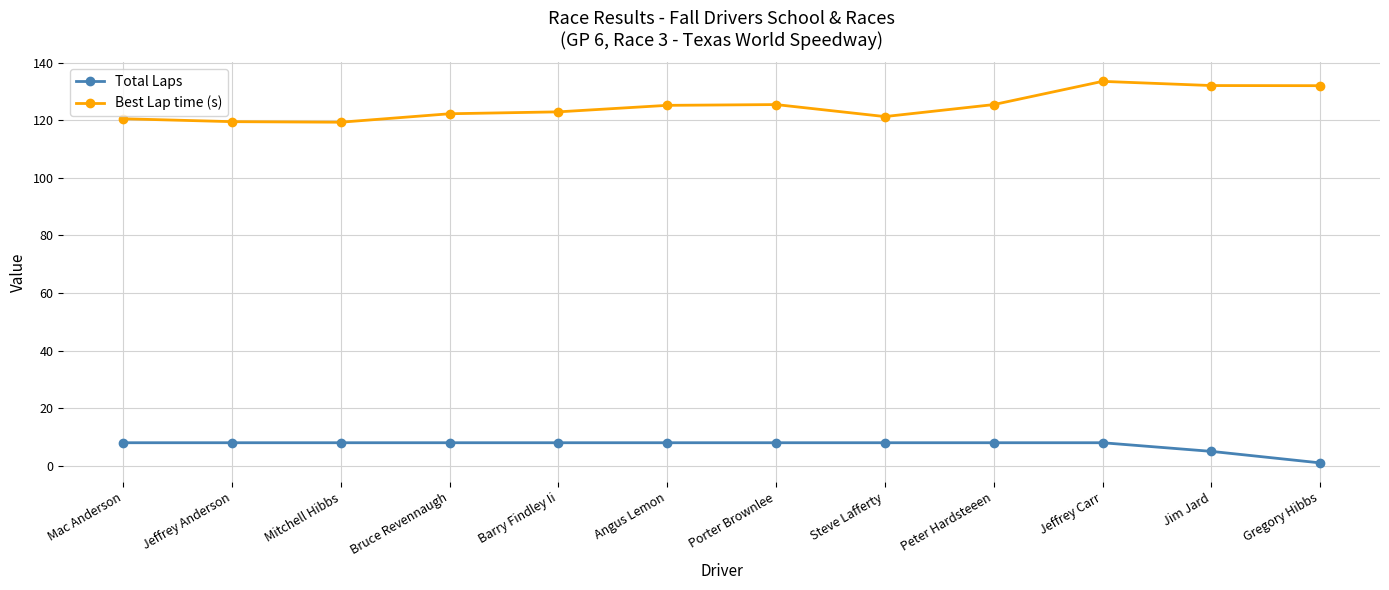

What is the difference between the highest and lowest values at Jeffrey Anderson?

111.5